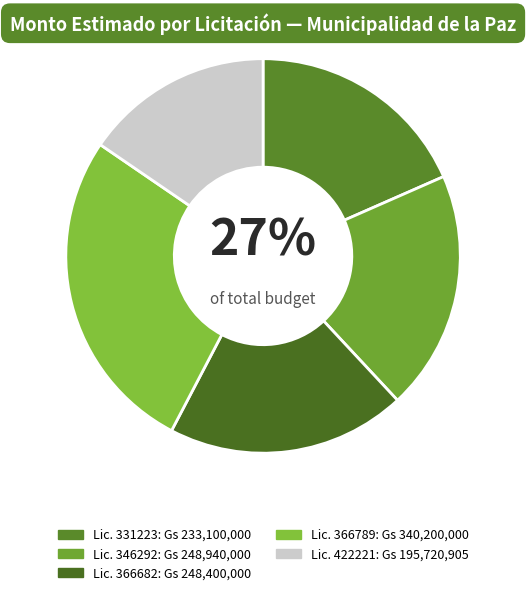

What is the smallest slice in the pie chart?

422221